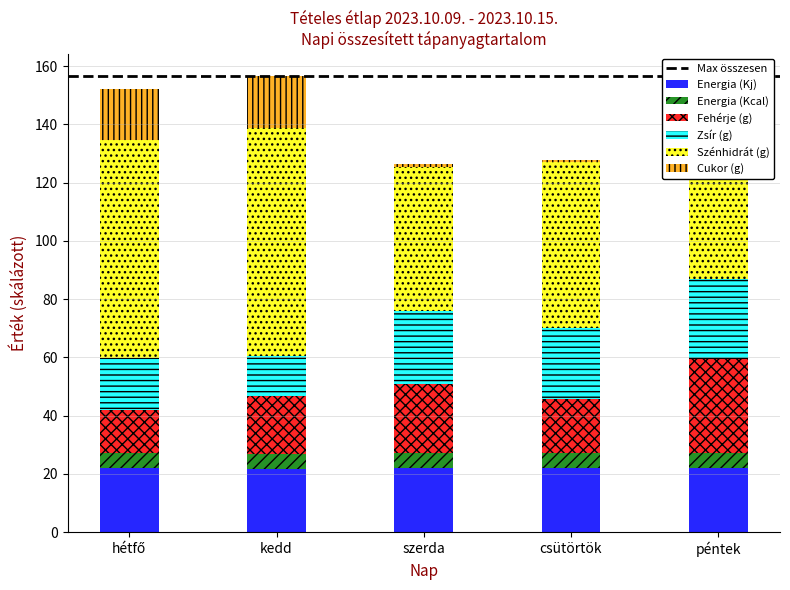

Which category has the lowest value in the Cukor (g) series?

csütörtök